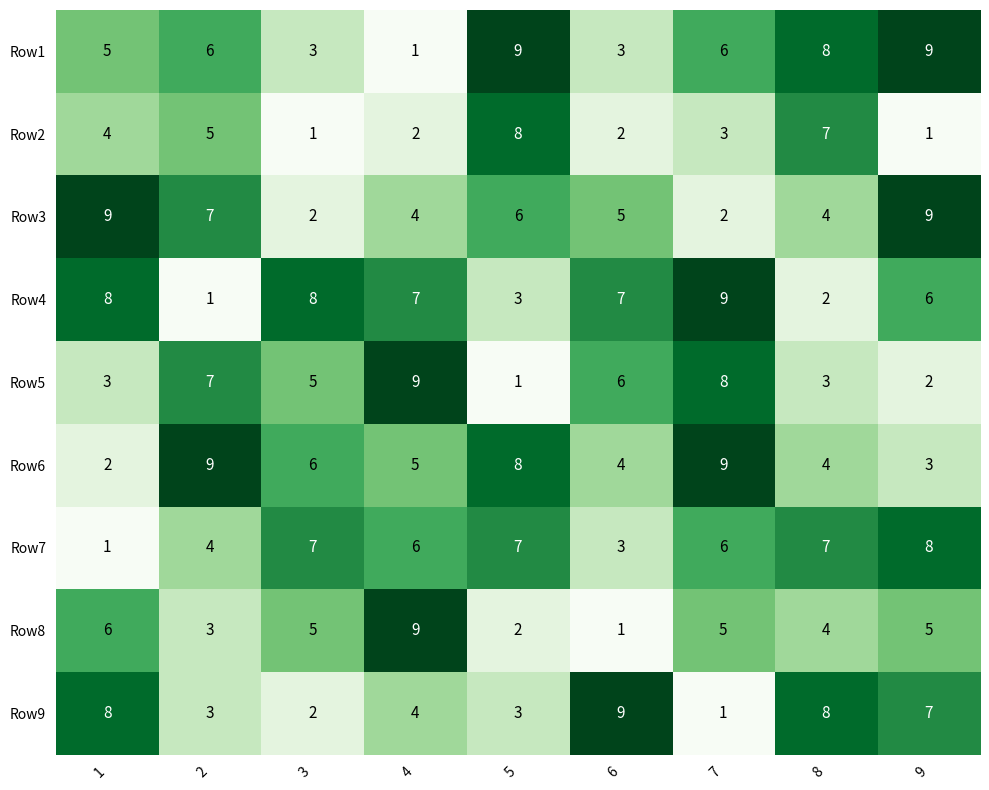

Which series has the largest total across all categories?

Row4